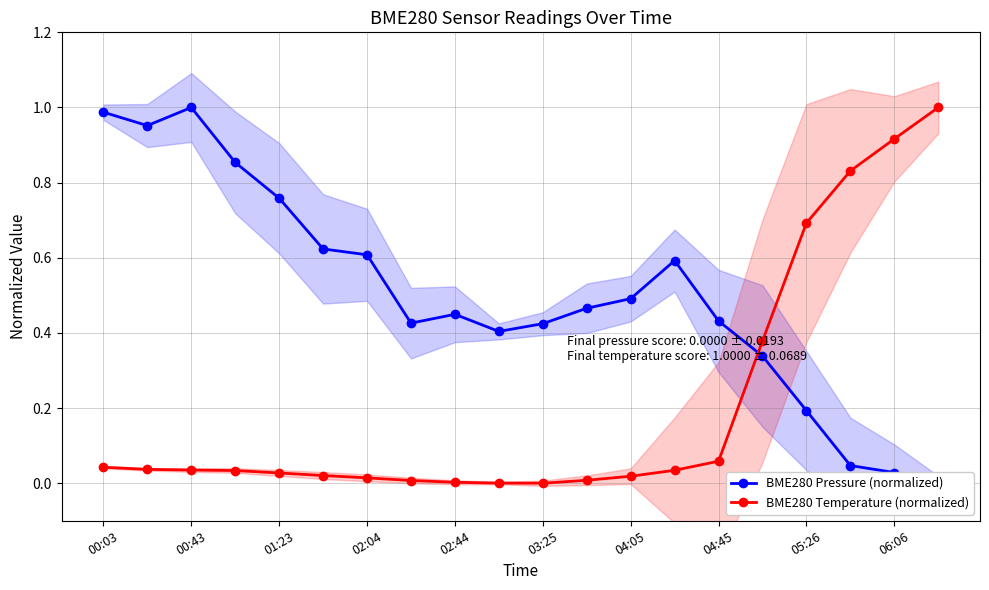

What is the sum of all BME280 Temperature (normalized) values?

4.2